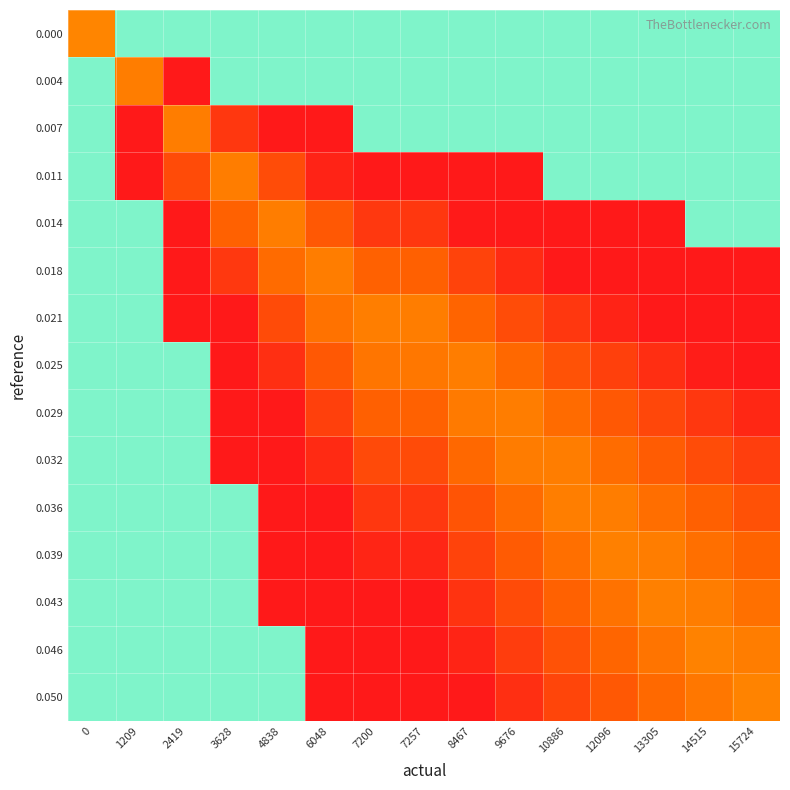

What is the total value across all series at 7200?

3.7